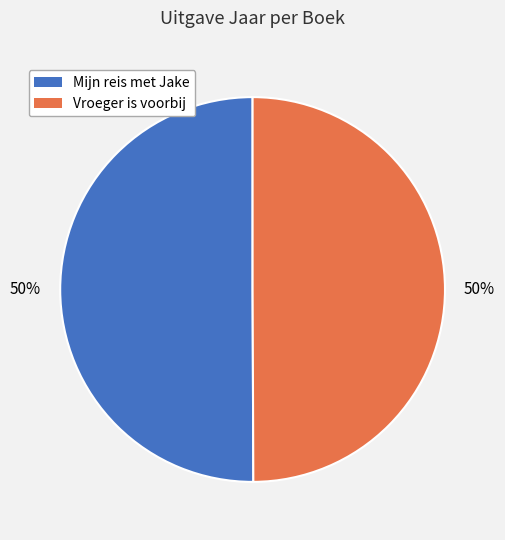

Do Mijn reis met Jake and Vroeger is voorbij together represent more than half of the pie?

Yes